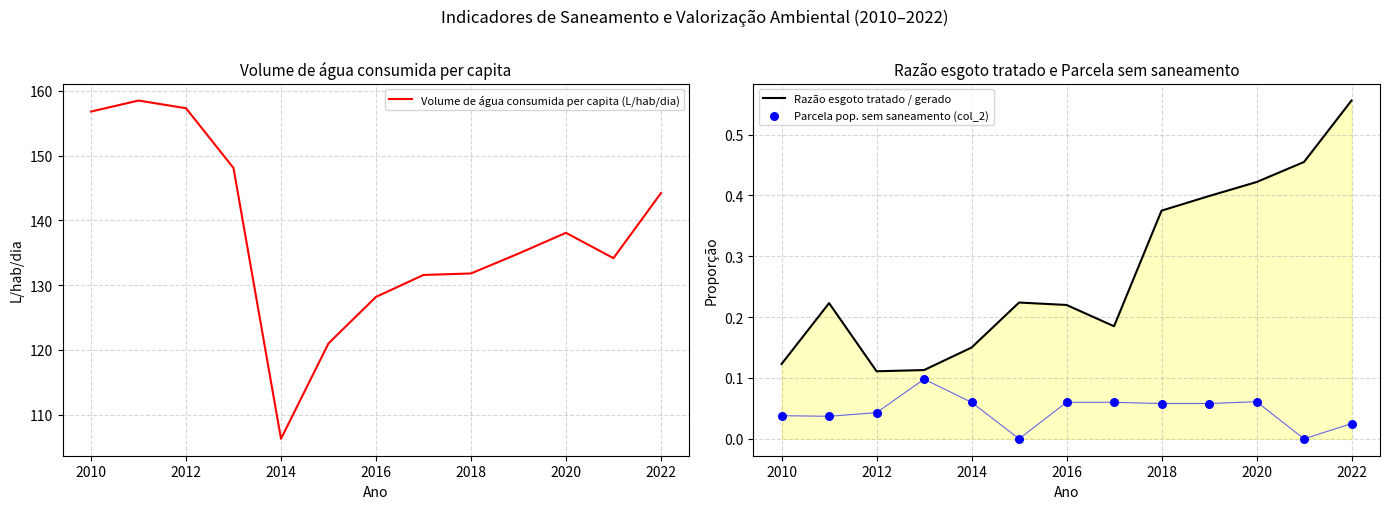

The Volume de água consumida per capita (L/hab/dia) series shows 236.5 at 2010. True or false?

False